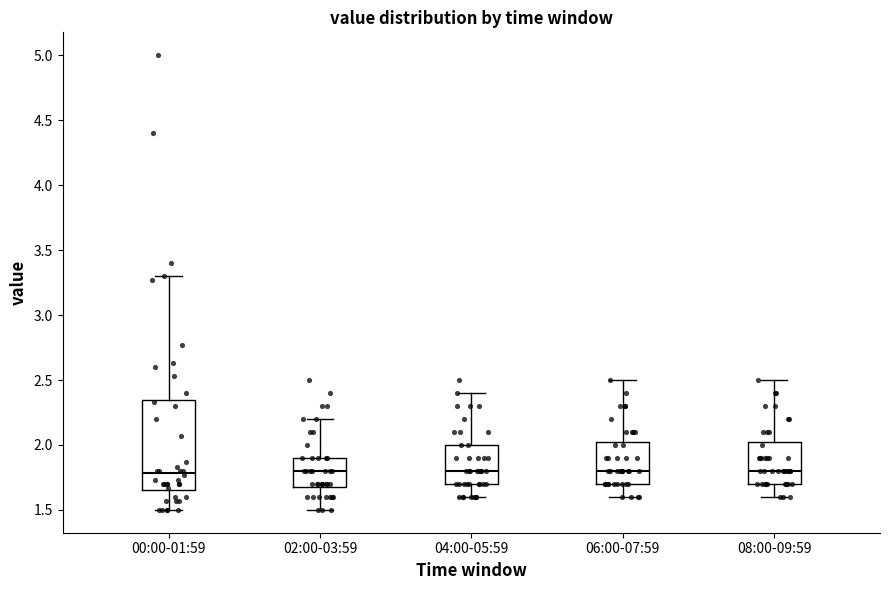

Reading left to right, read every box against the y-axis: the position of its median line, the range the box covers, and the ends of its whiskers. The values are not printed on the chart, so give them approximately, as read against the axis.

00:00-01:59: median 1.80, box 1.65 to 2.35, whiskers 1.50 to 3.30
02:00-03:59: median 1.80, box 1.70 to 1.90, whiskers 1.50 to 2.20
04:00-05:59: median 1.80, box 1.70 to 2.00, whiskers 1.60 to 2.40
06:00-07:59: median 1.80, box 1.70 to 2.05, whiskers 1.60 to 2.50
08:00-09:59: median 1.80, box 1.70 to 2.05, whiskers 1.60 to 2.50